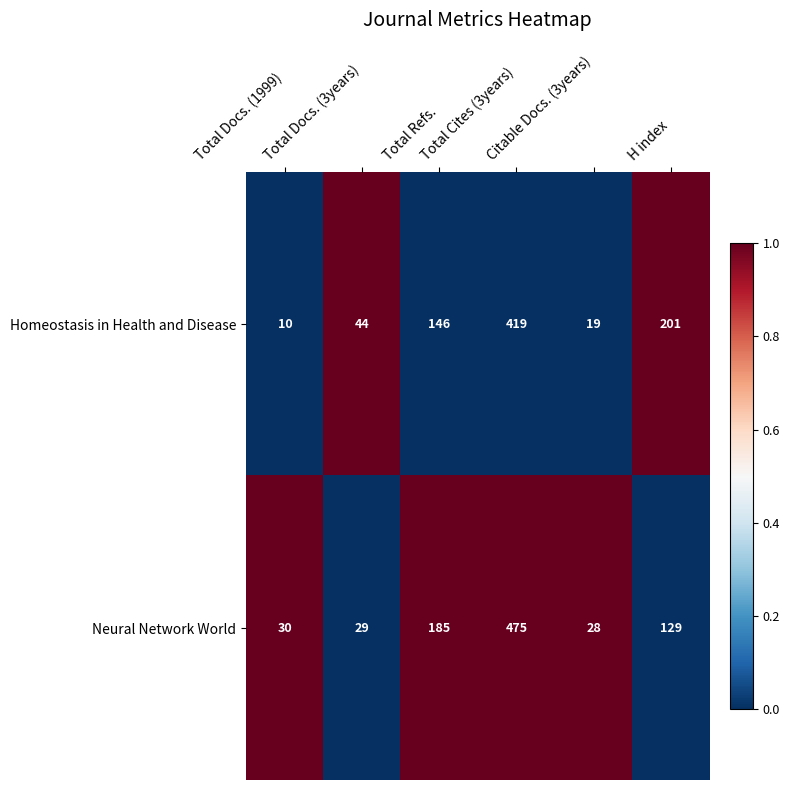

What is the difference between the maximum and minimum values in the Homeostasis in Health and Disease series?

409